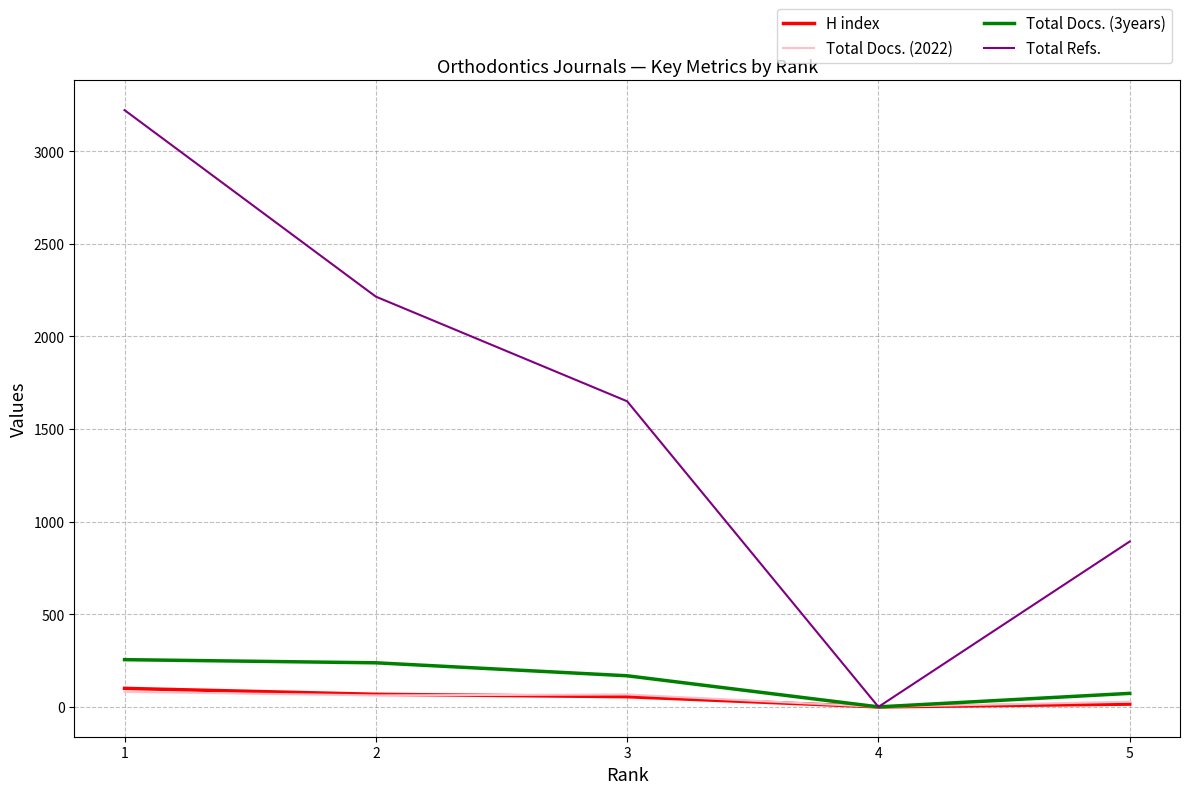

Which series changed the most between 2 and 3?

Total Refs.